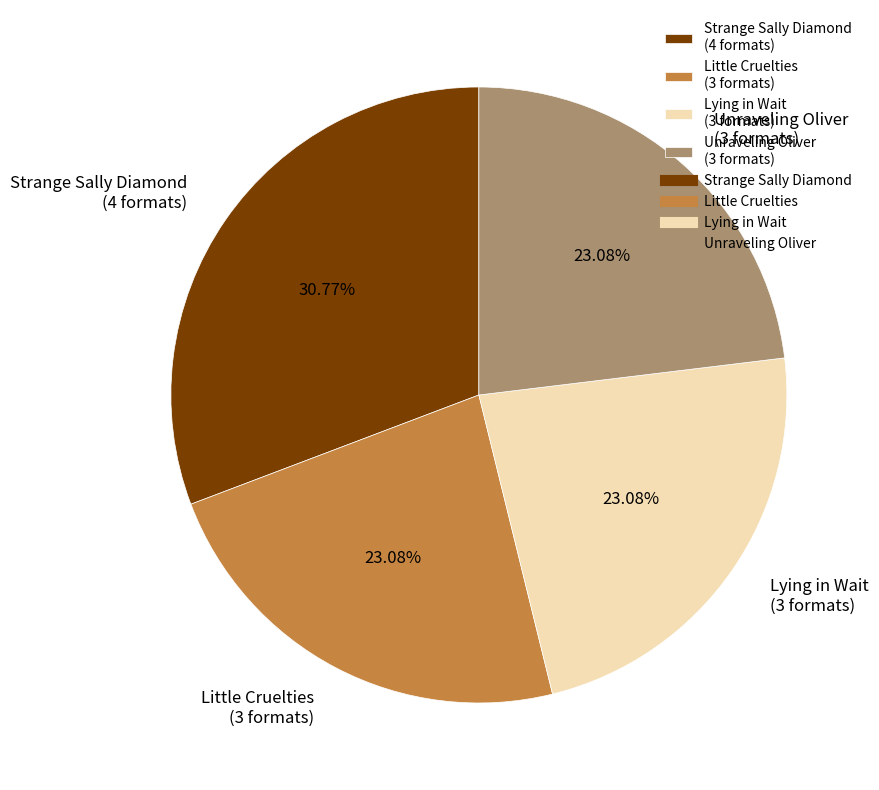

To the nearest percent, what portion does Unraveling Oliver represent?

23%